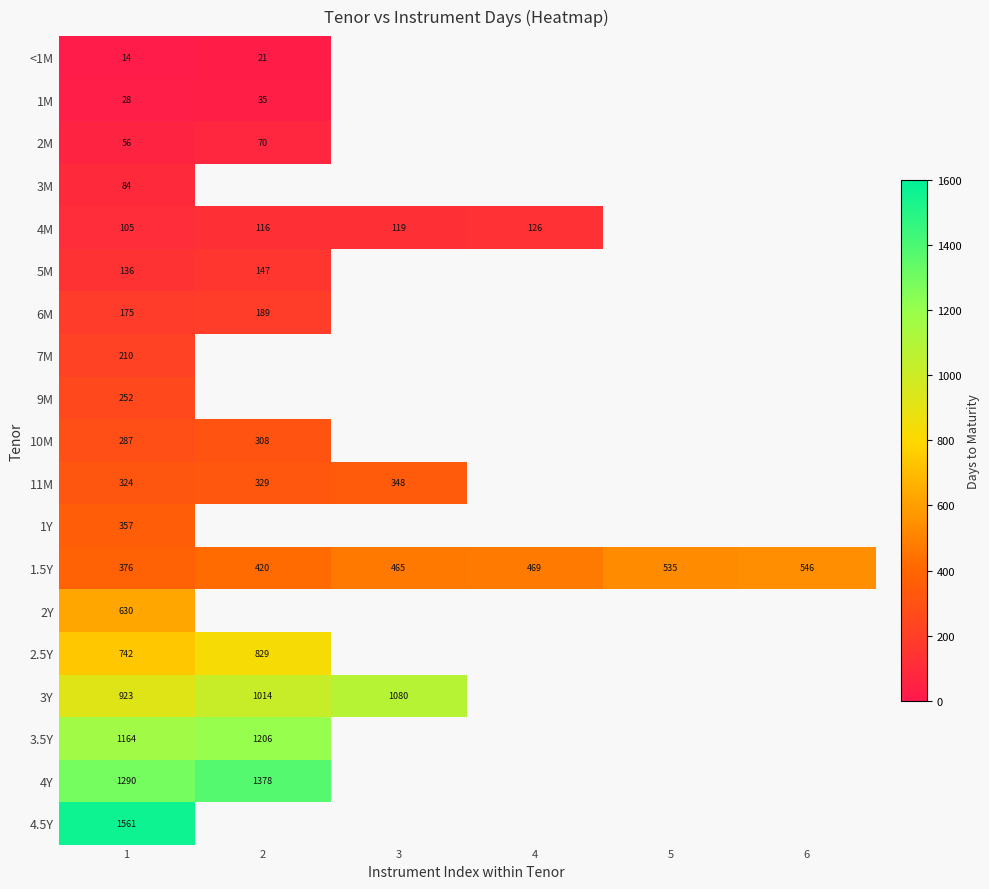

How many data points does each series have?

6